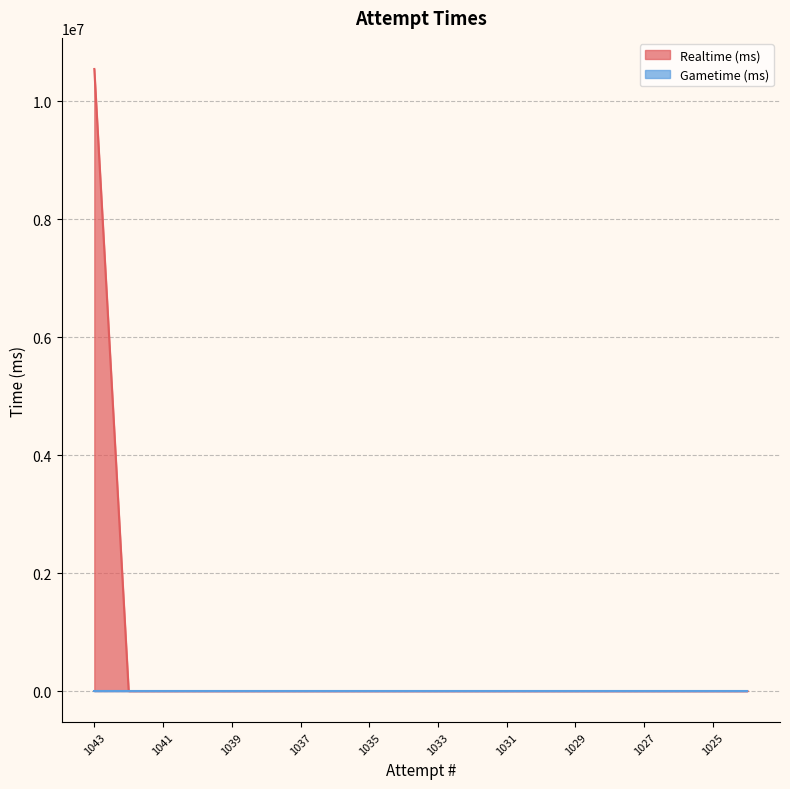

Does the chart display data point markers on the line(s)?

No